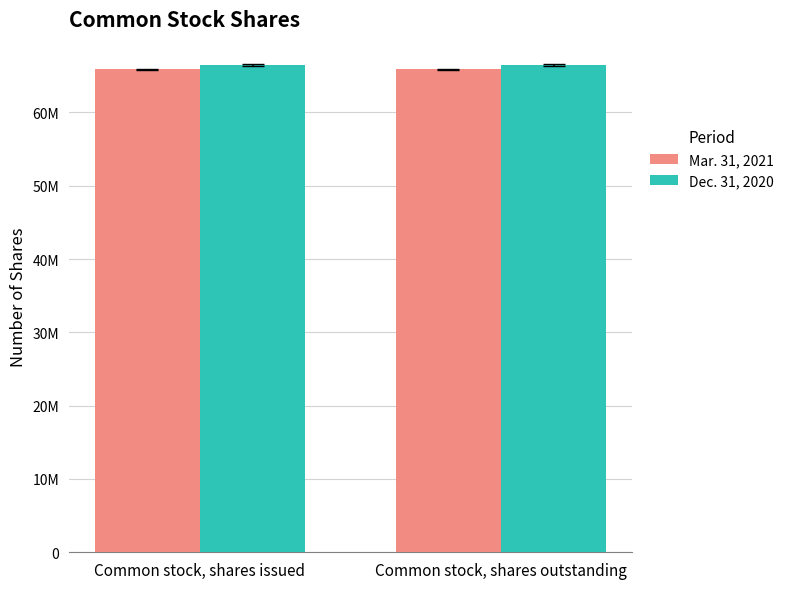

Are the bars grouped side by side (vs. stacked)?

Yes